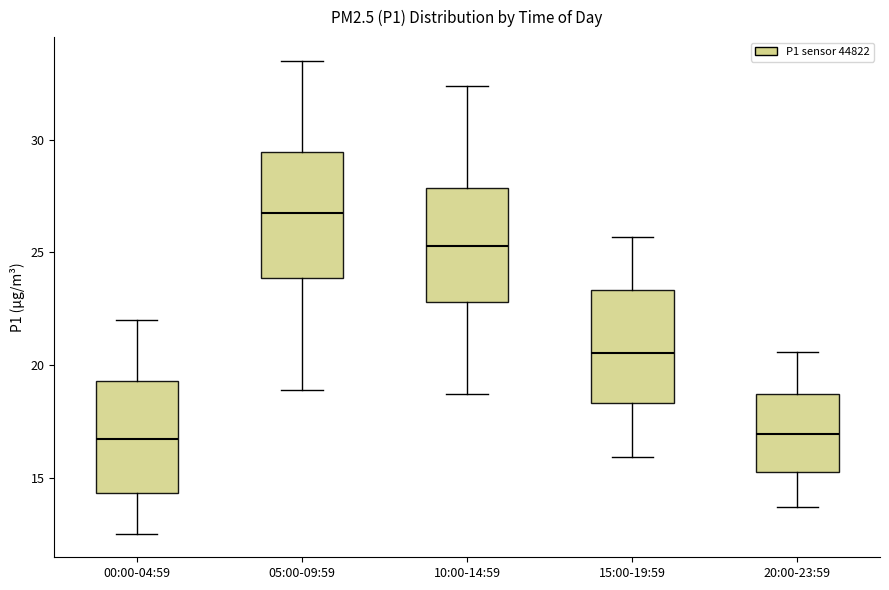

Reading left to right, read every box against the y-axis: the position of its median line, the range the box covers, and the ends of its whiskers. The values are not printed on the chart, so give them approximately, as read against the axis.

00:00-04:59: median 16.5, box 14.5 to 19.5, whiskers 12.5 to 22.0
05:00-09:59: median 27.0, box 24.0 to 29.5, whiskers 19.0 to 33.5
10:00-14:59: median 25.5, box 23.0 to 28.0, whiskers 18.5 to 32.5
15:00-19:59: median 20.5, box 18.5 to 23.5, whiskers 16.0 to 25.5
20:00-23:59: median 17.0, box 15.5 to 18.5, whiskers 13.5 to 20.5